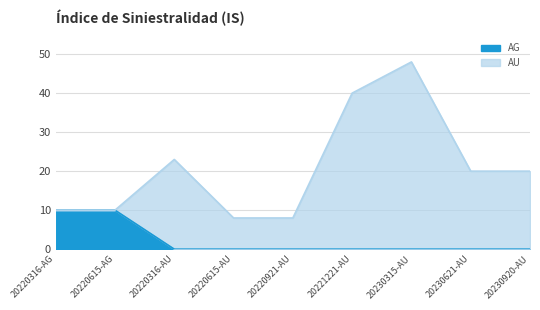

What is the highest value of the AG series?

10